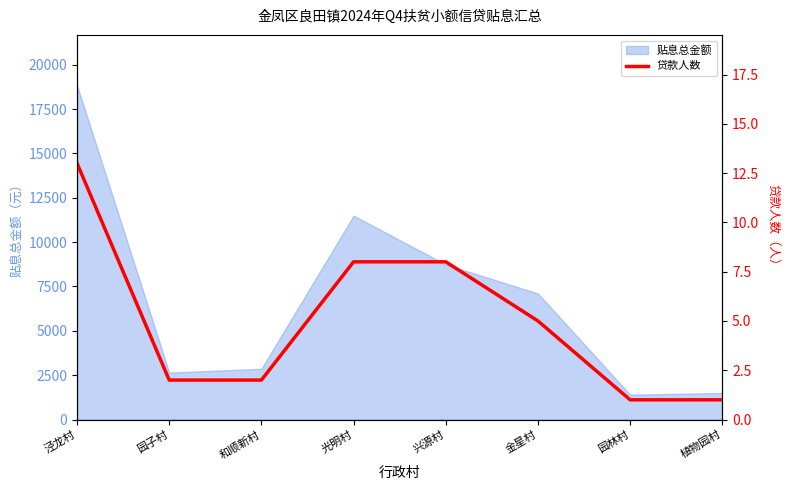

True or false: the data shows 8 at 光明村.

True